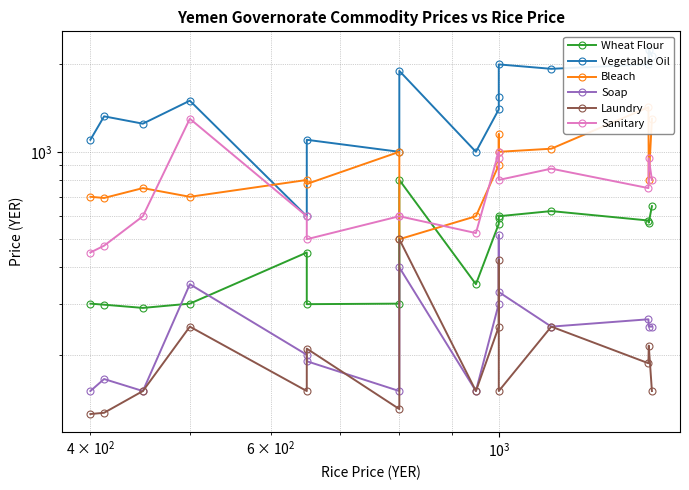

What is the difference between the Soap values at 11 and 9?

29.0